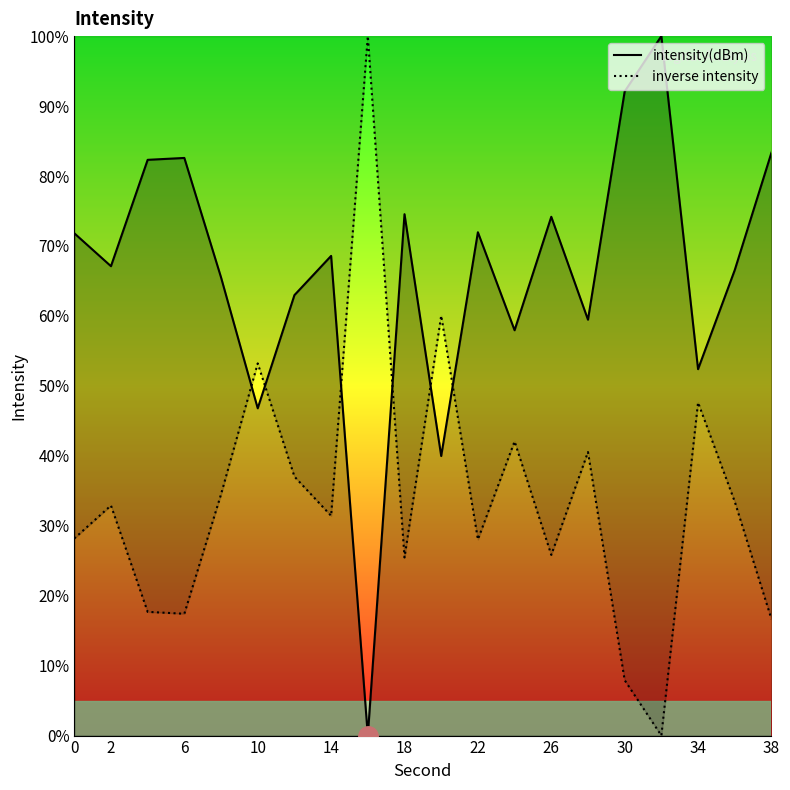

Count the number of categories in the chart.

20